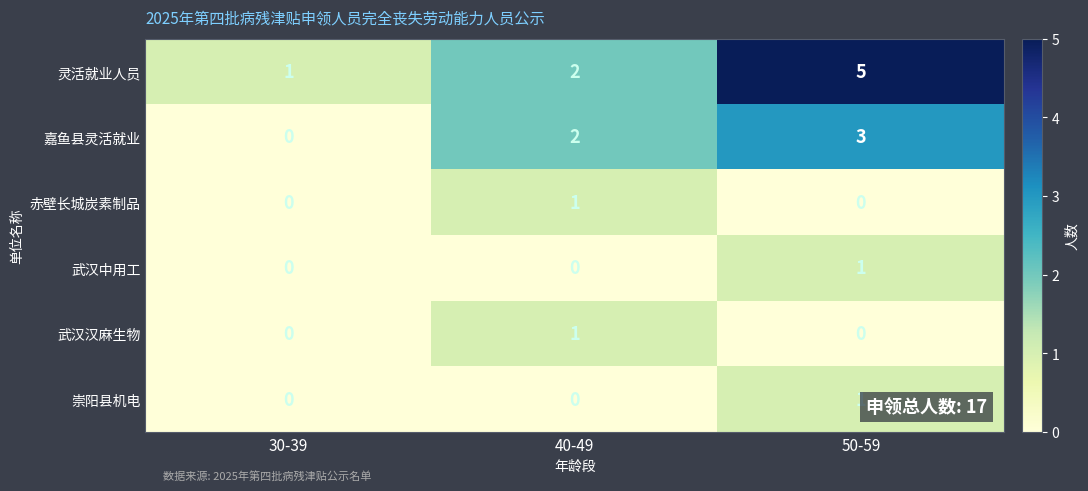

The value of 赤壁长城炭素制品 at 50-59 is 0. True or false?

True